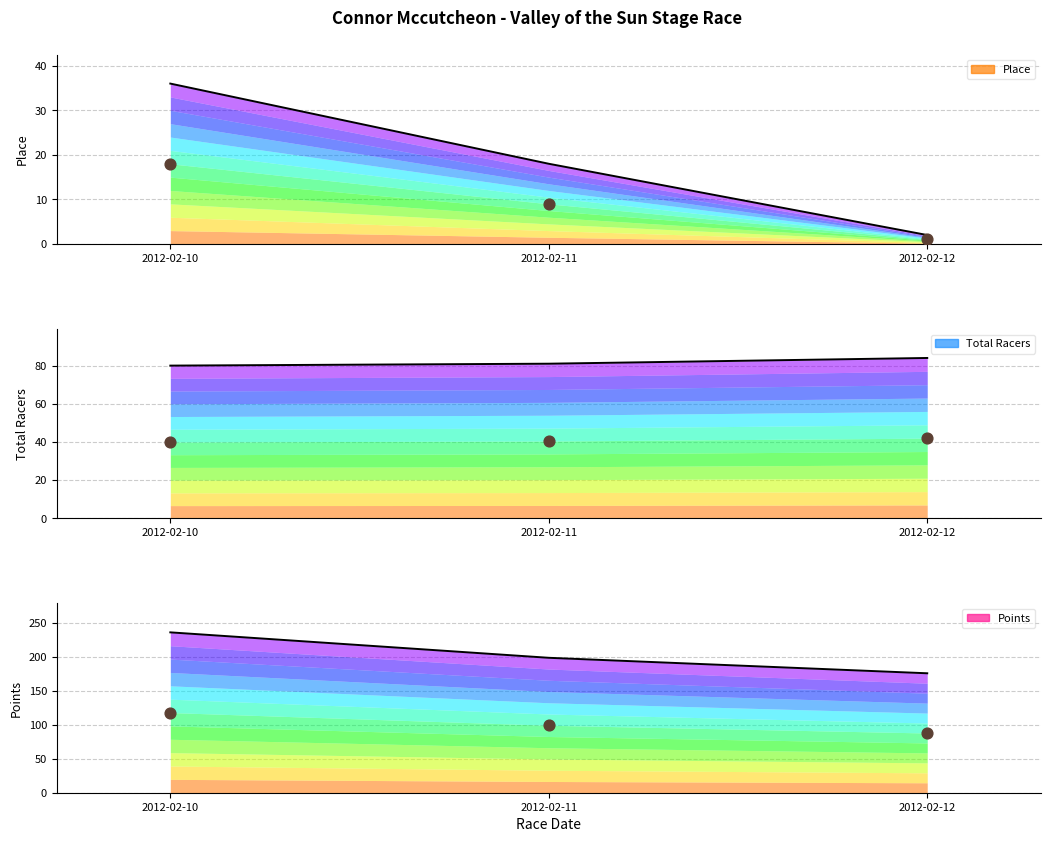

What is the total value across all series at 2012-02-12?

261.9